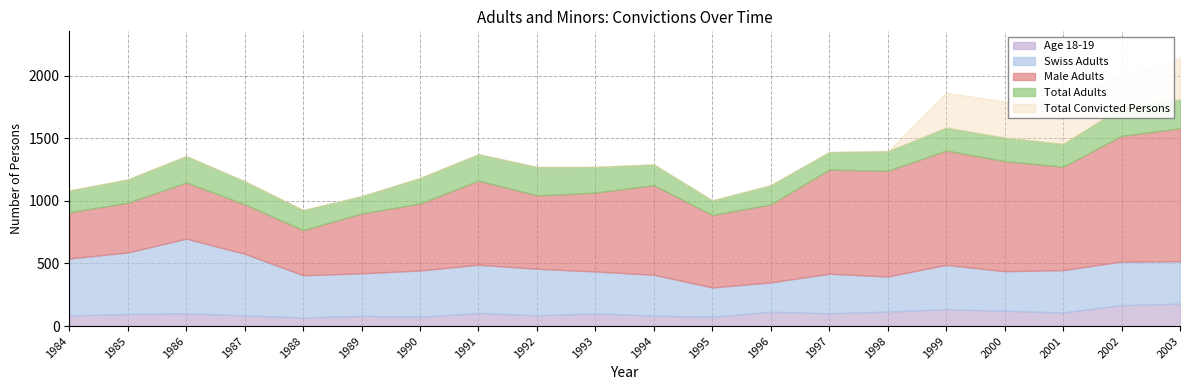

True or false: Male Adults and Age 18-19 intersect in this chart.

False